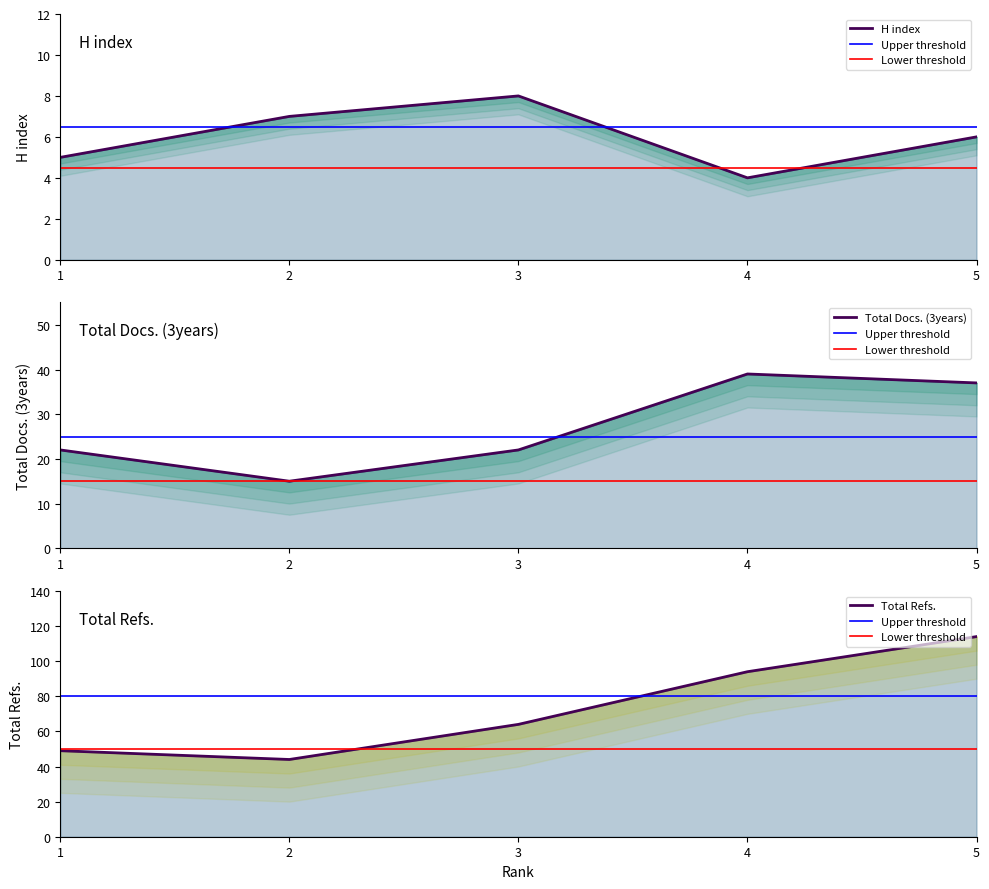

What are all the series names shown in the legend?

H index (line), Total Docs. (3years), Total Refs.